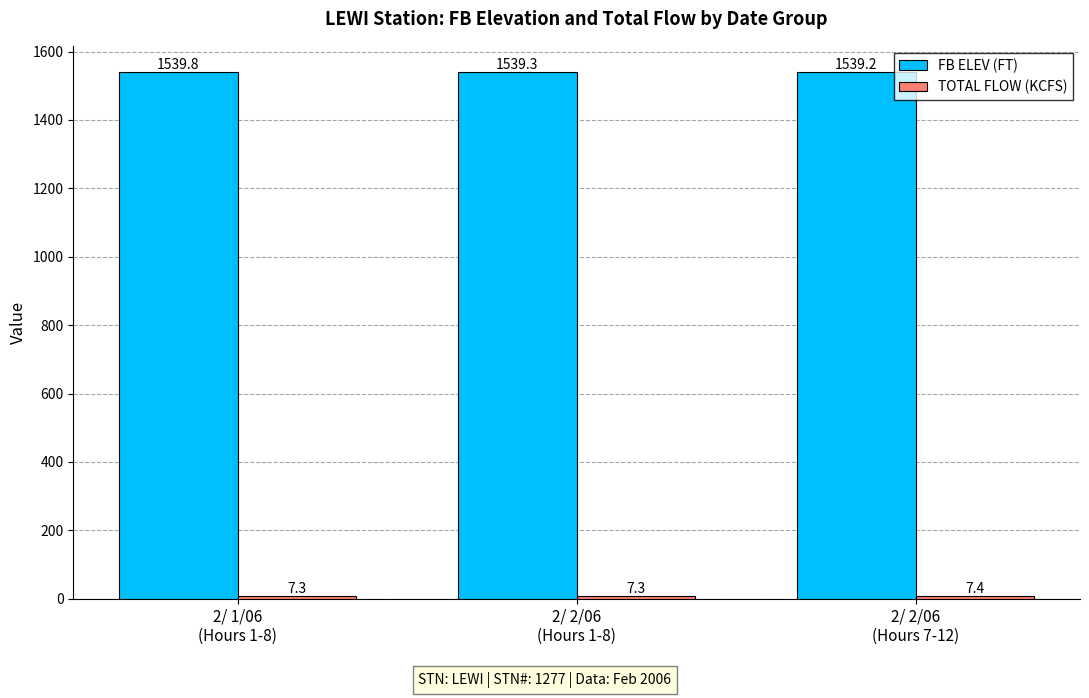

How many groups of bars are there?

3